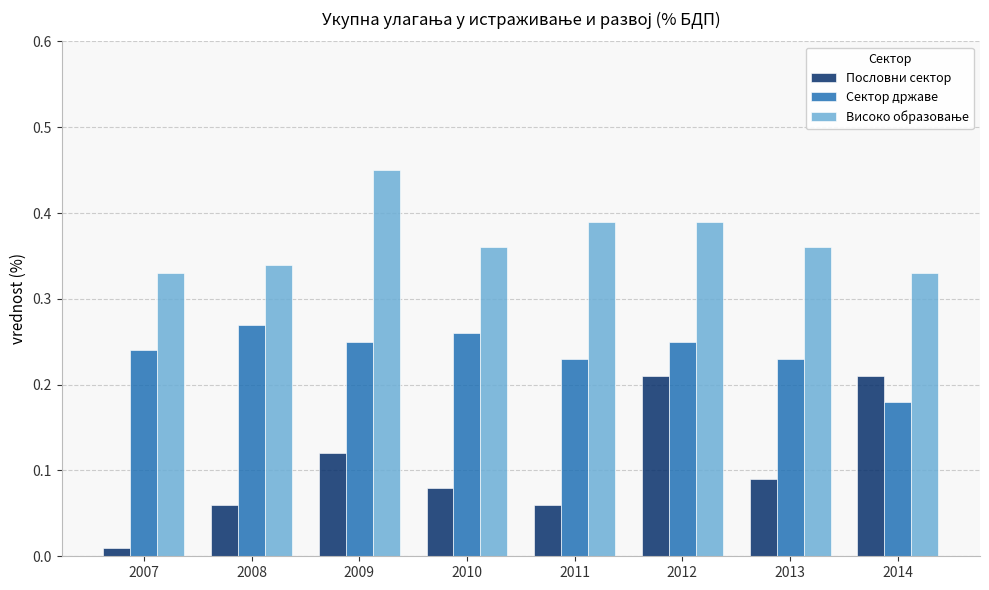

Which label corresponds to the smallest value in the chart?

2007